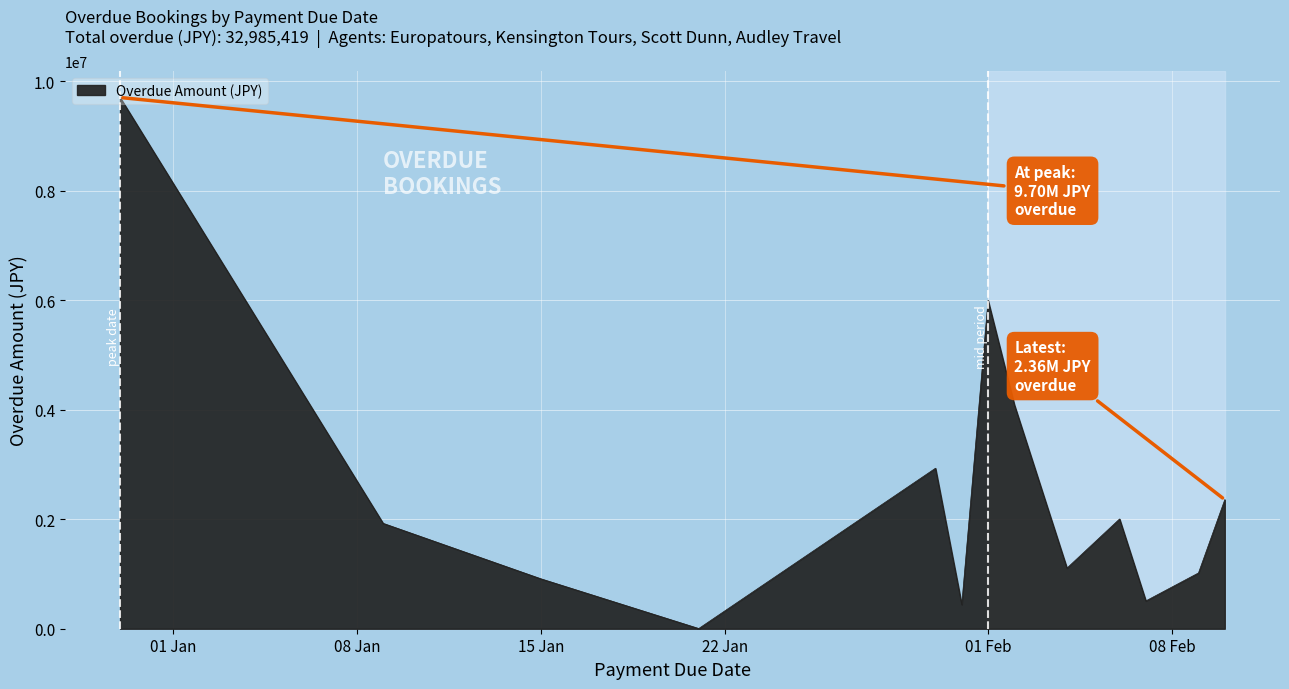

What is the difference between the maximum and minimum values?

9696531